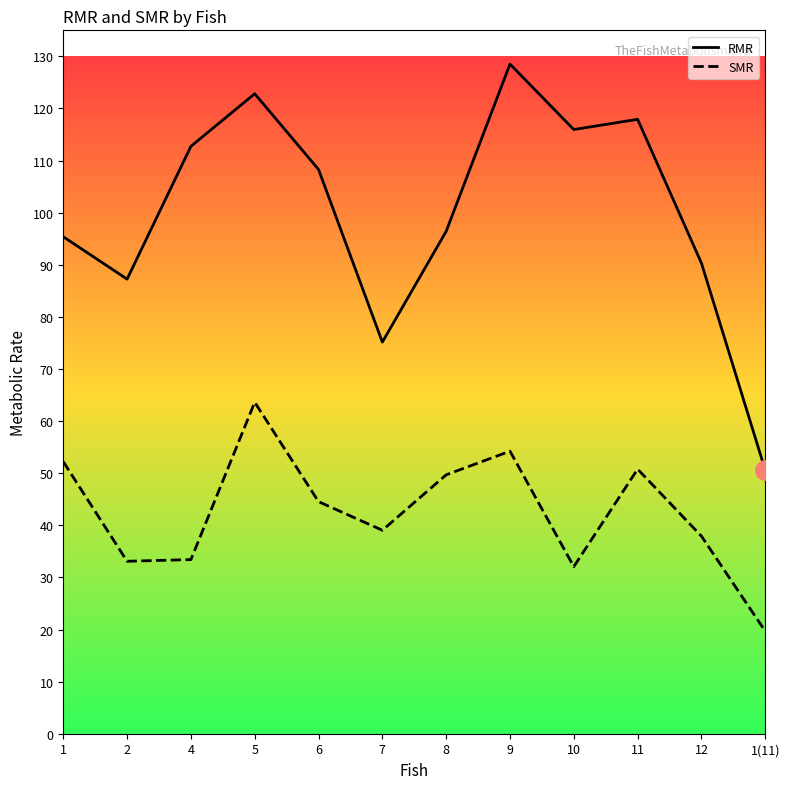

What is the maximum value shown in the chart?

128.5